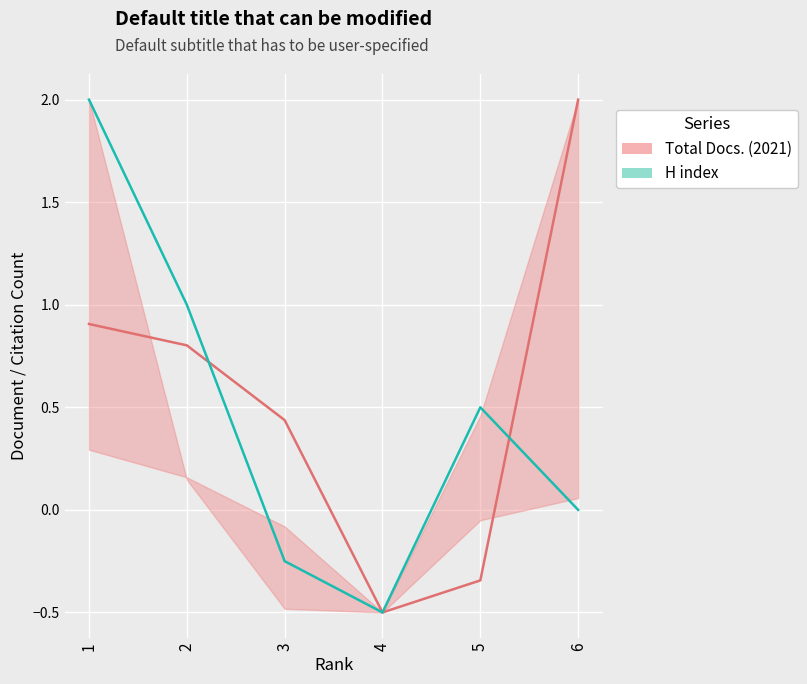

Reading left to right, what are all the values shown in this chart?

Total Docs. (2021): 0.9	0.8	0.4	-0.5	-0.3	2.0
H index: 2.0	1.0	-0.2	-0.5	0.5	0.0